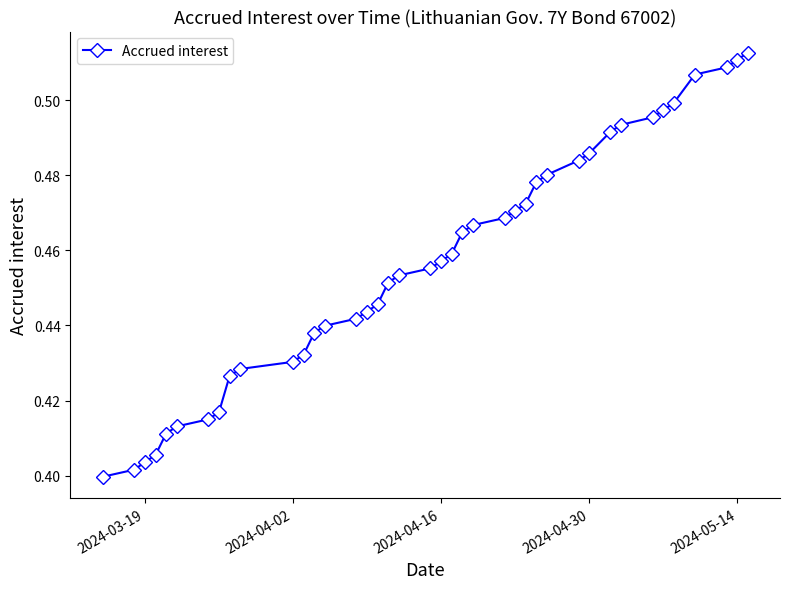

Does the chart have visible grid lines?

No